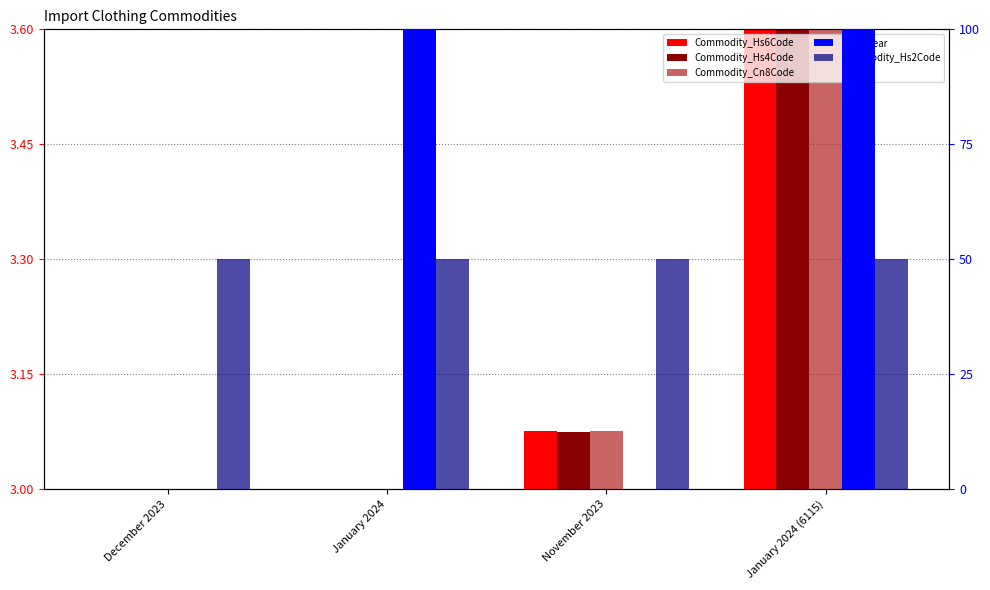

At how many categories does at least one series exceed 69?

2